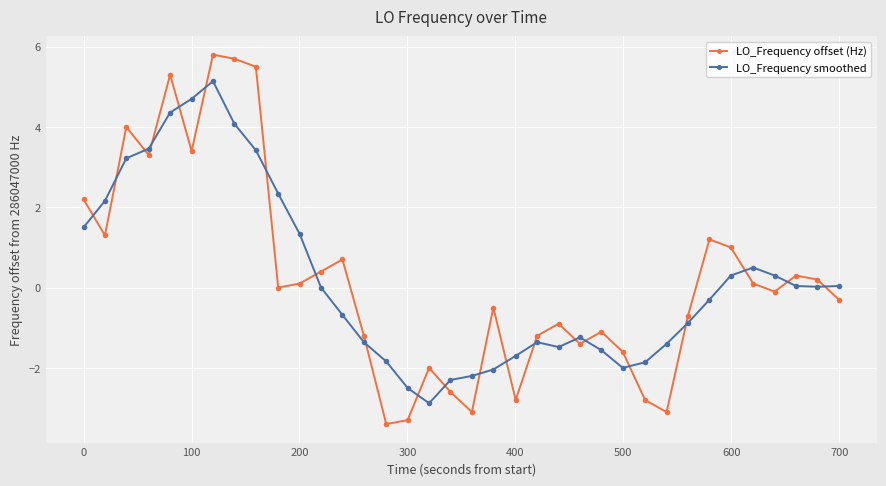

How many intersections are there between LO_Frequency offset (Hz) and LO_Frequency smoothed?

21